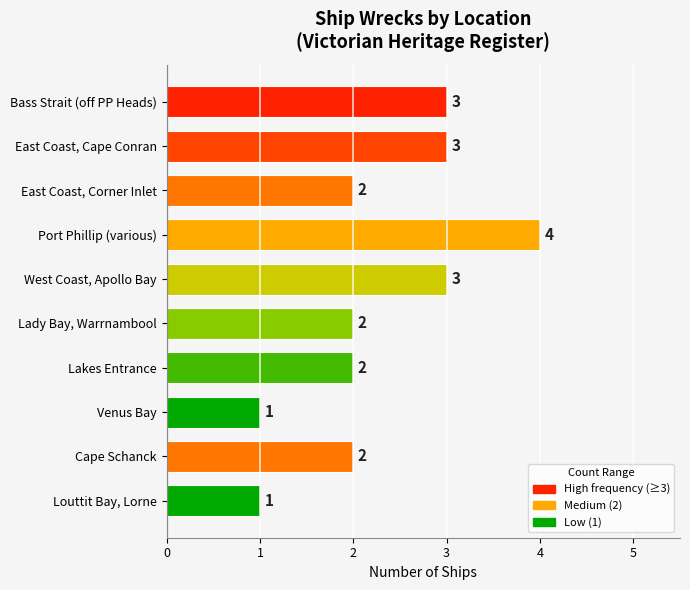

Which has a higher value, Bass Strait (off PP Heads) or Venus Bay?

Bass Strait (off PP Heads)